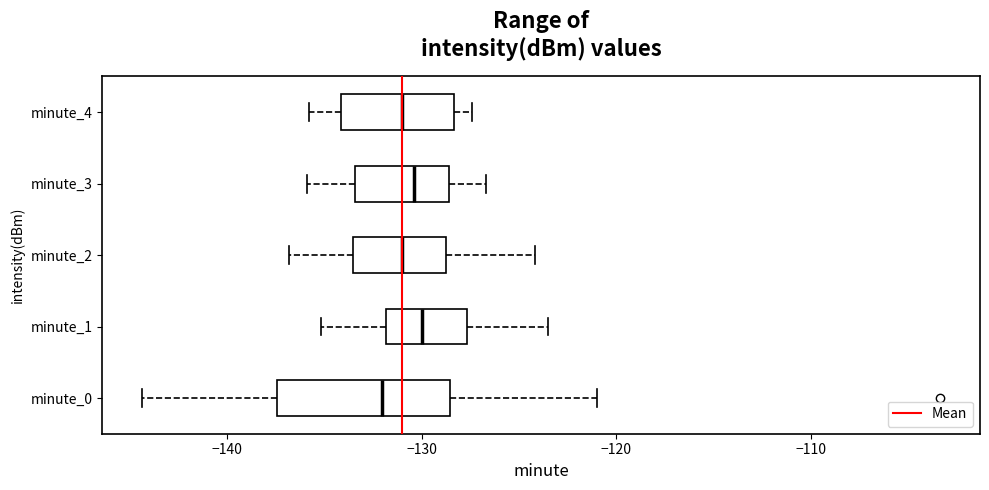

Reading bottom to top, read every box against the x-axis: the position of its median line, the range the box covers, and the ends of its whiskers. The values are not printed on the chart, so give them approximately, as read against the axis.

minute_0: median -132, box -137 to -129, whiskers -144 to -121
minute_1: median -130, box -132 to -128, whiskers -135 to -123
minute_2: median -131, box -134 to -129, whiskers -137 to -124
minute_3: median -130, box -133 to -129, whiskers -136 to -127
minute_4: median -131, box -134 to -128, whiskers -136 to -127